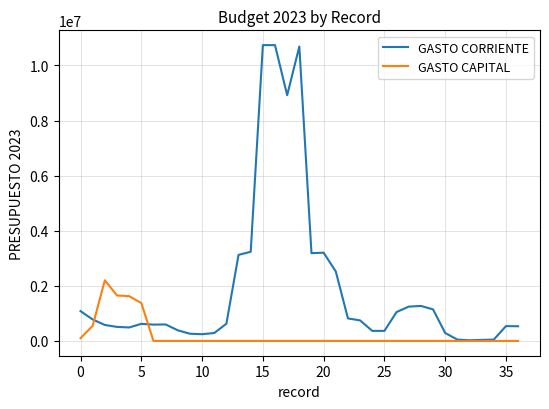

What is the maximum value for GASTO CAPITAL?

2200000.0